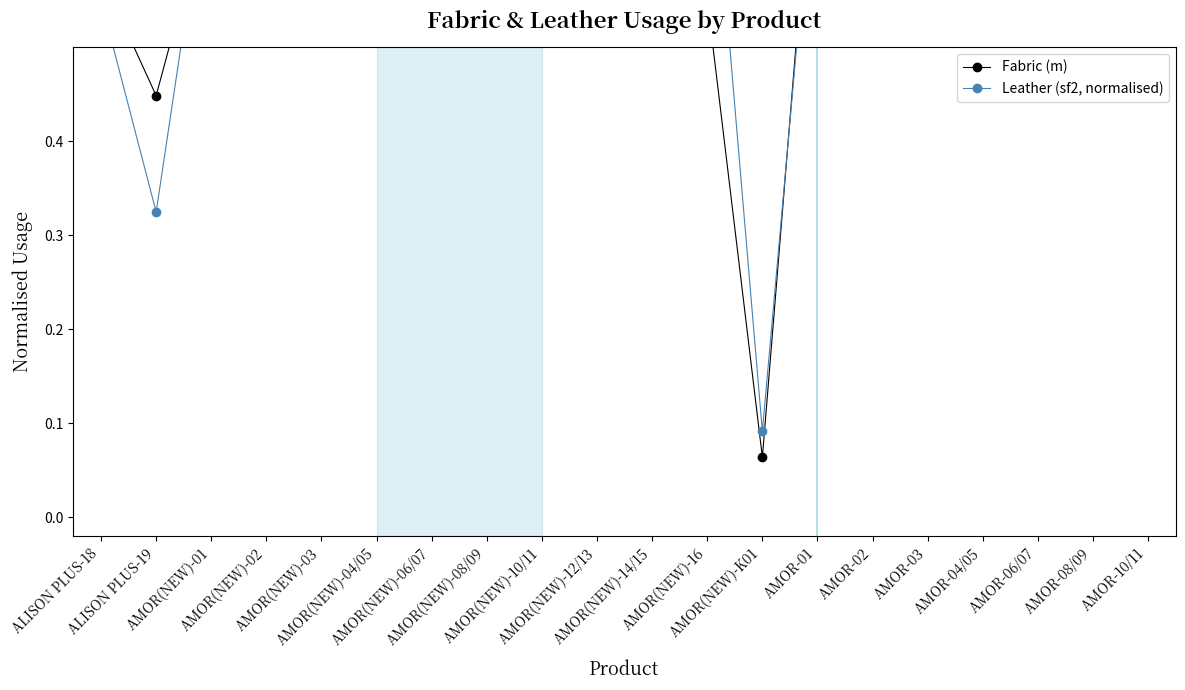

Which series has the largest total across all categories?

Leather (sf2, normalised)